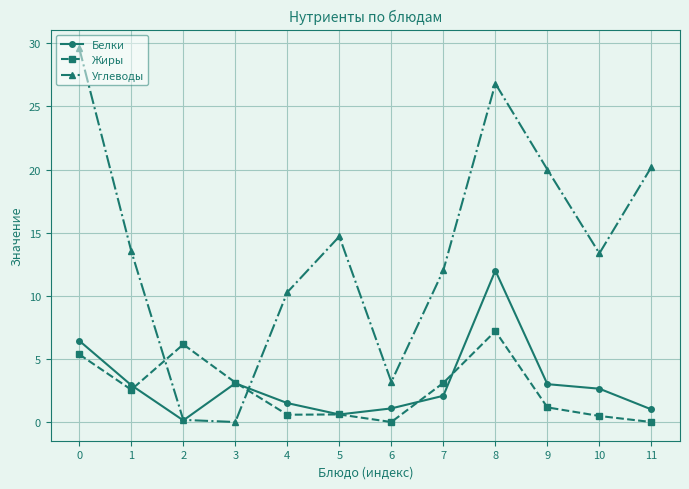

Which series has the largest range (max minus min)?

Углеводы